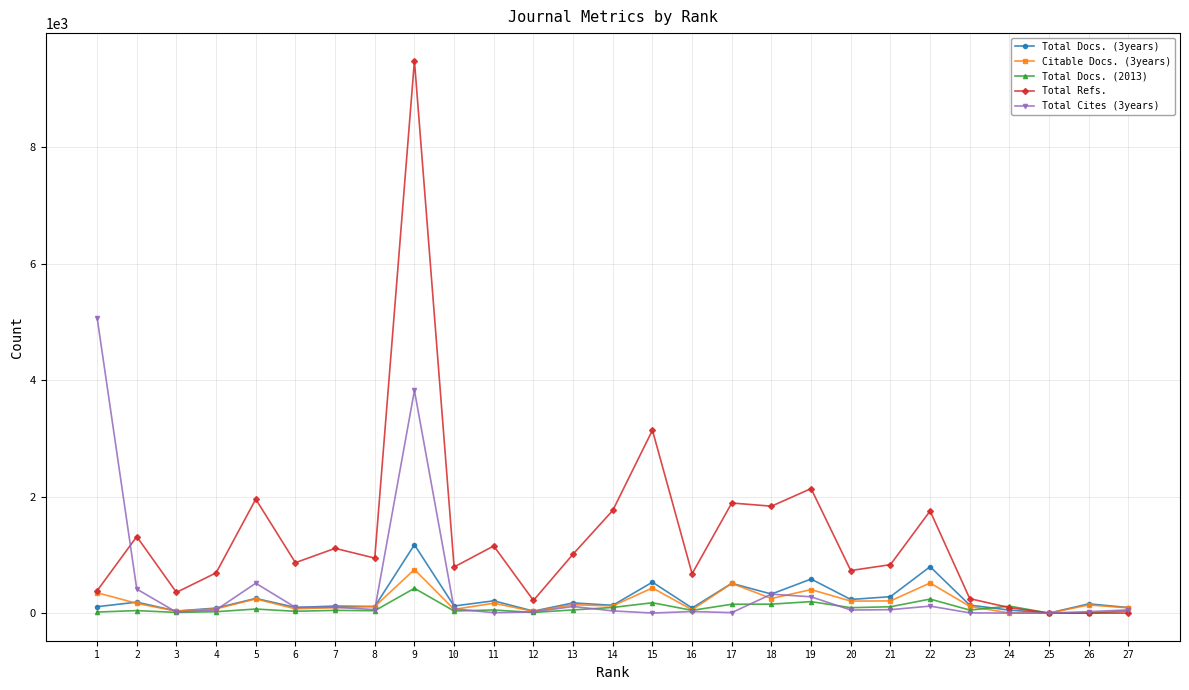

Which series has the widest spread of values?

Total Refs.